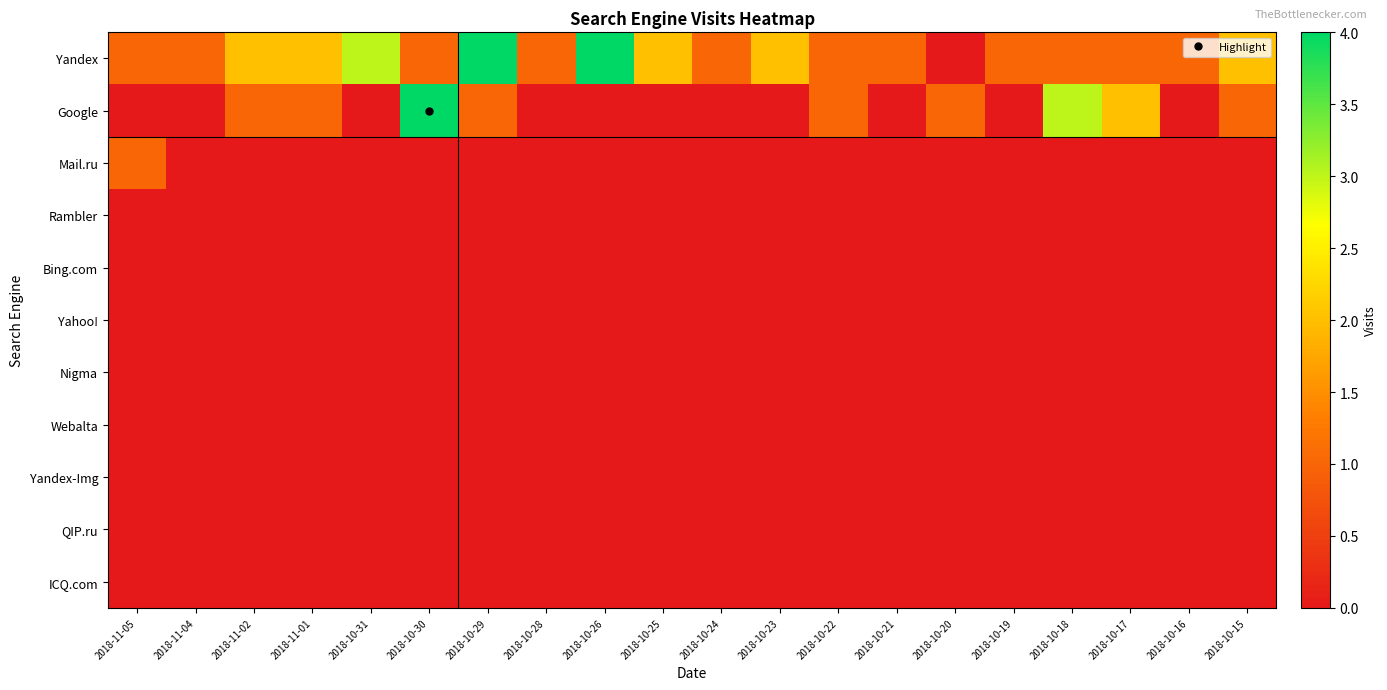

Between 2018-10-31 and 2018-10-15, which is larger?

2018-10-31